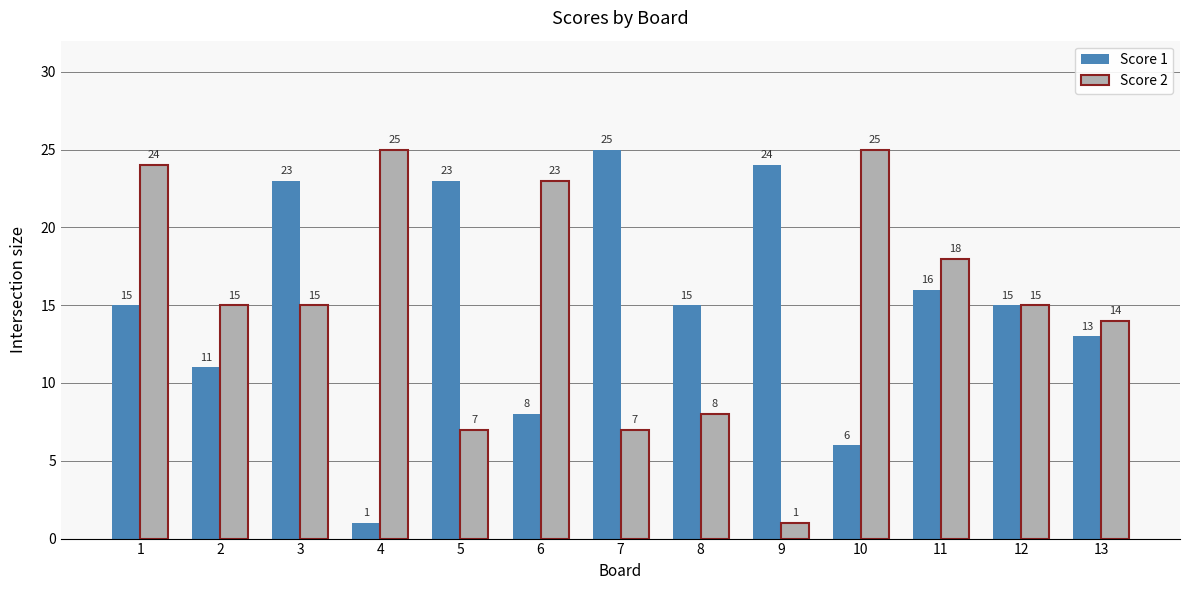

Is the value of Score 2 at 13 greater than the value of Score 1 at 1?

No